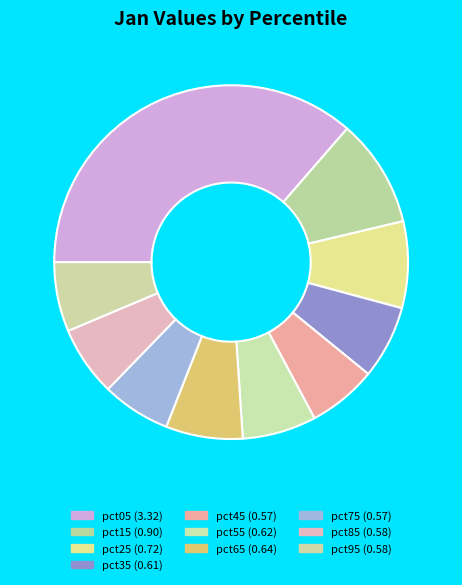

Between pct65 and pct15, which is larger?

pct15